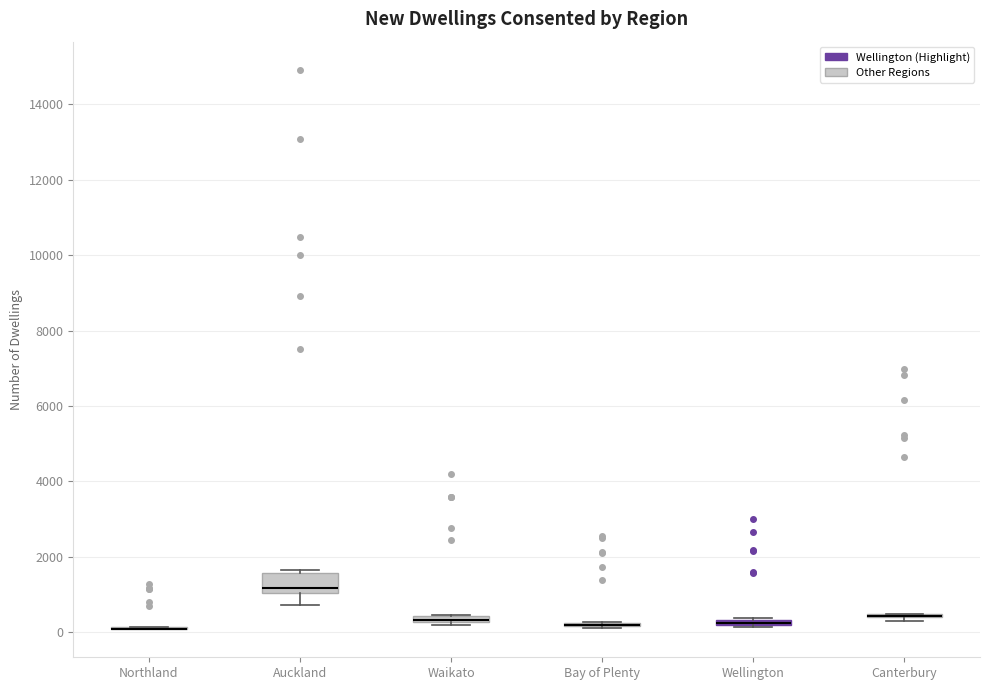

Which box is the tallest, from its lower edge to its upper edge?

Auckland